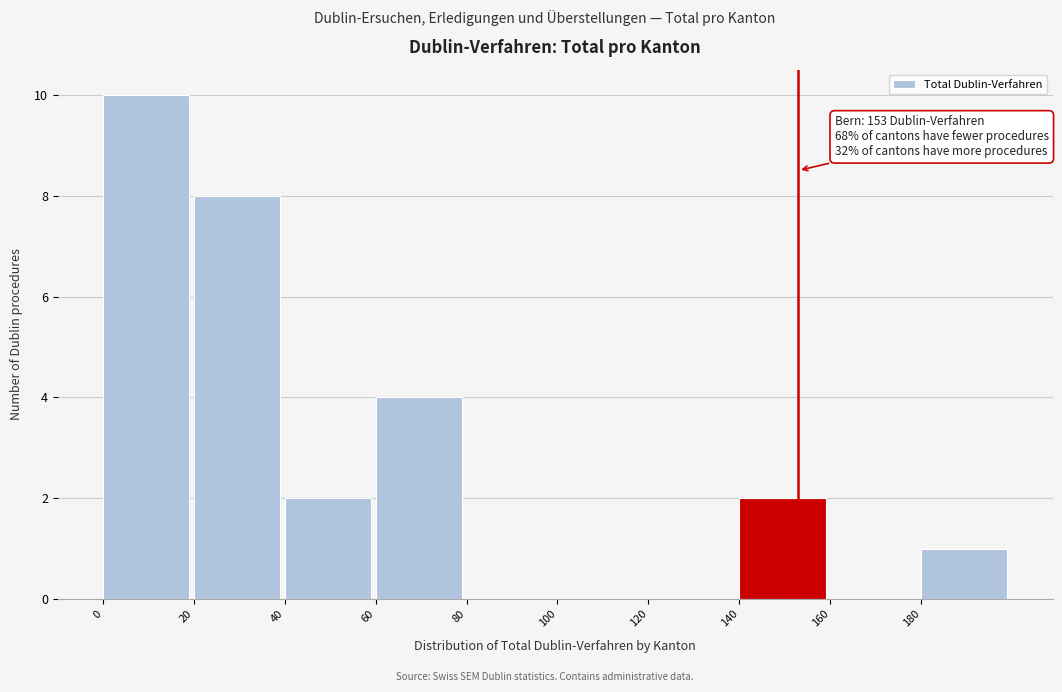

Which range on the x-axis has the tallest bar?

0 to 20